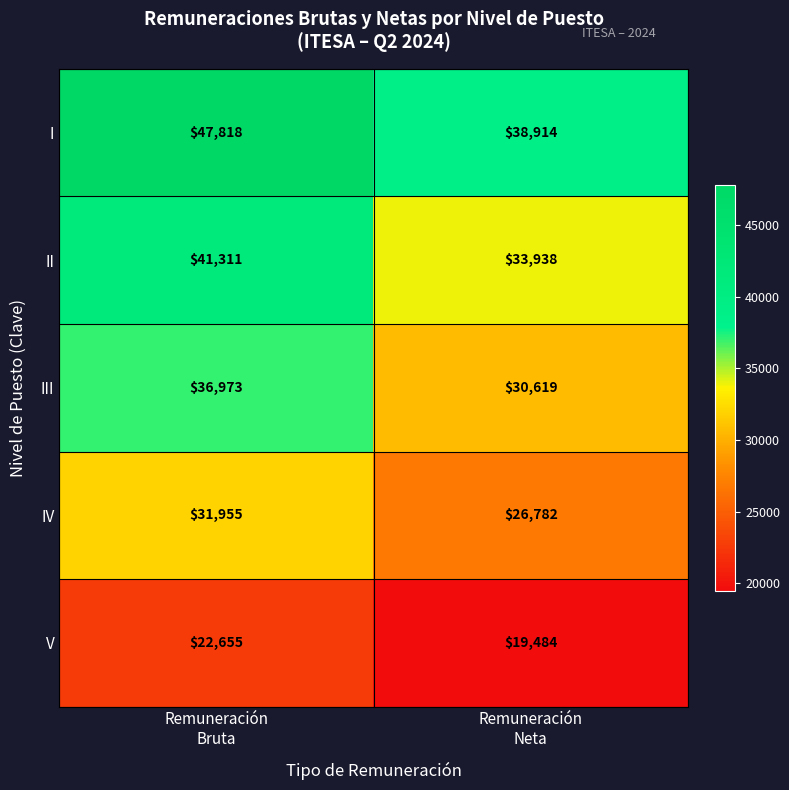

Which series has the largest total across all categories?

I